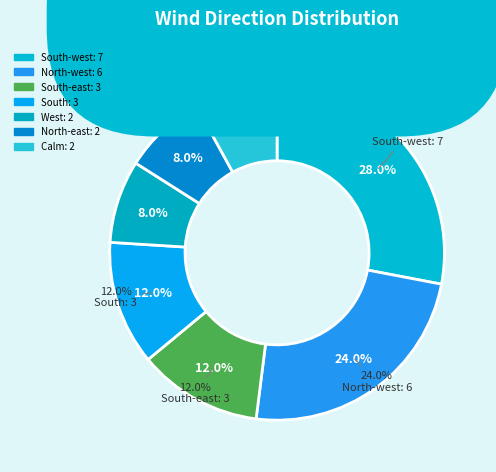

How many slices are in this pie chart?

7